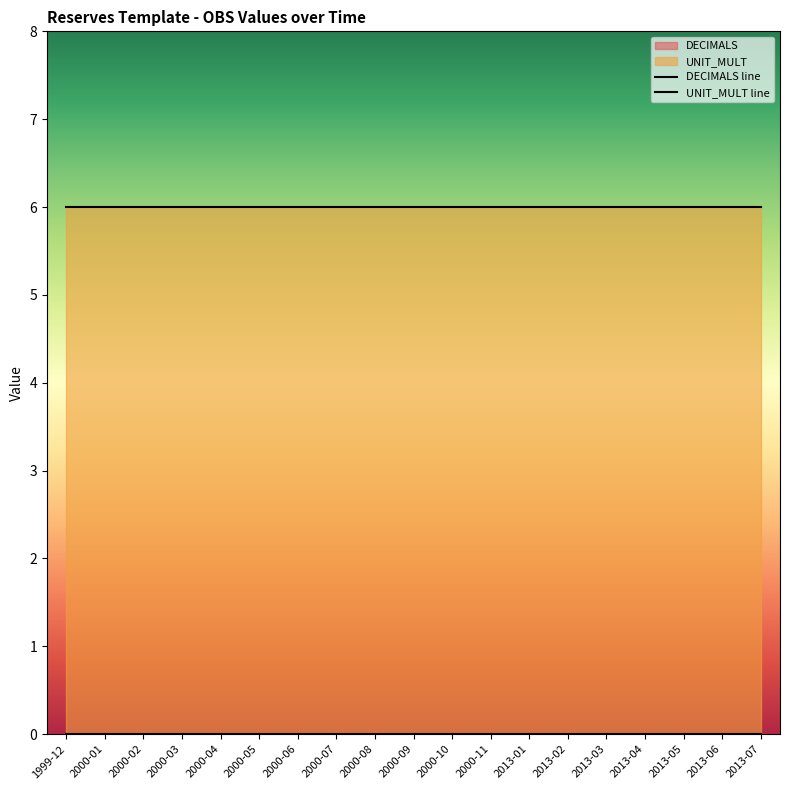

At 2013-03, list the series in order from largest to smallest.

UNIT_MULT, DECIMALS